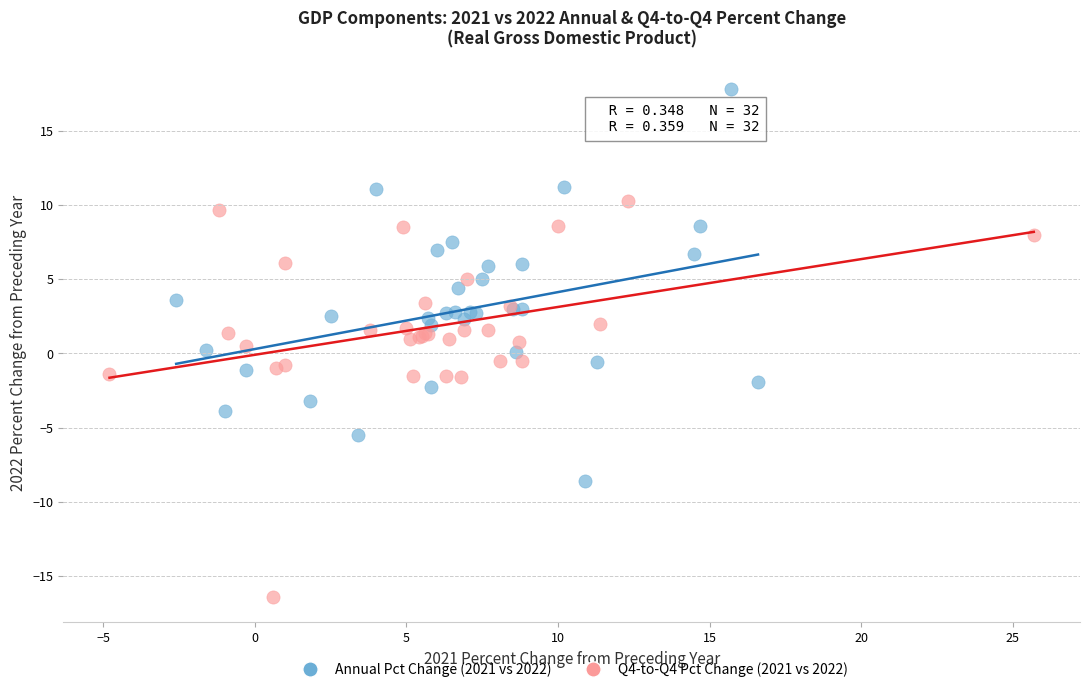

Which series contains the highest Y value?

Annual Pct Change (2021 vs 2022)